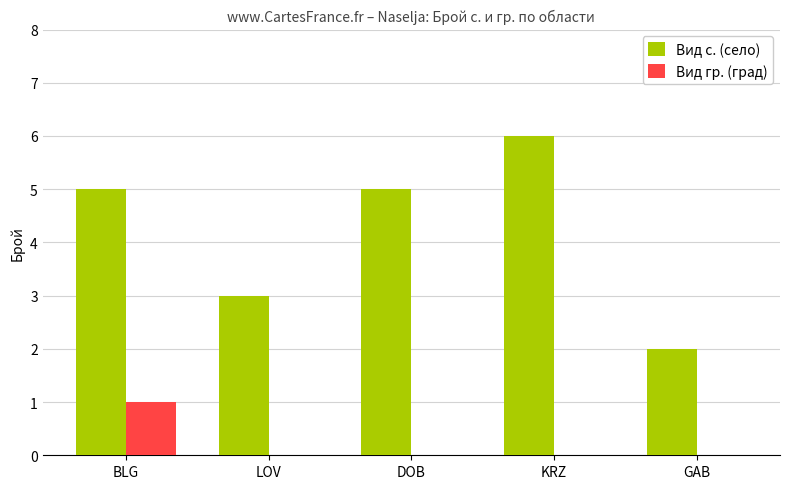

Reading left to right, transcribe all the data shown in this chart.

Вид с. (село): BLG=5	LOV=3	DOB=5	KRZ=6	GAB=2
Вид гр. (град): BLG=1	LOV=0	DOB=0	KRZ=0	GAB=0